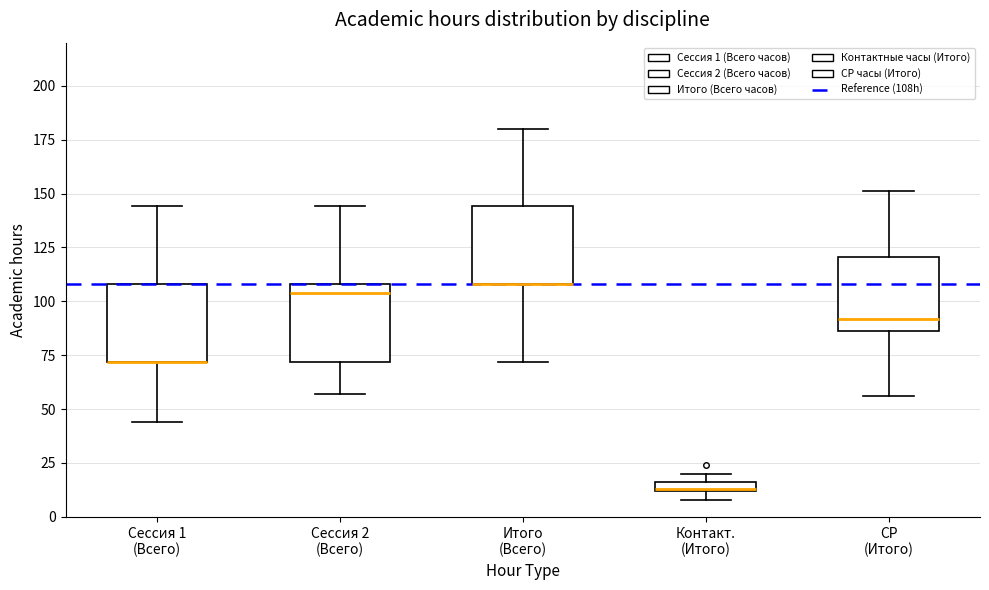

Where does the median line of the box for СР (Итого) sit on the y-axis? The values are not printed on the chart, so give them approximately, as read against the axis.

90